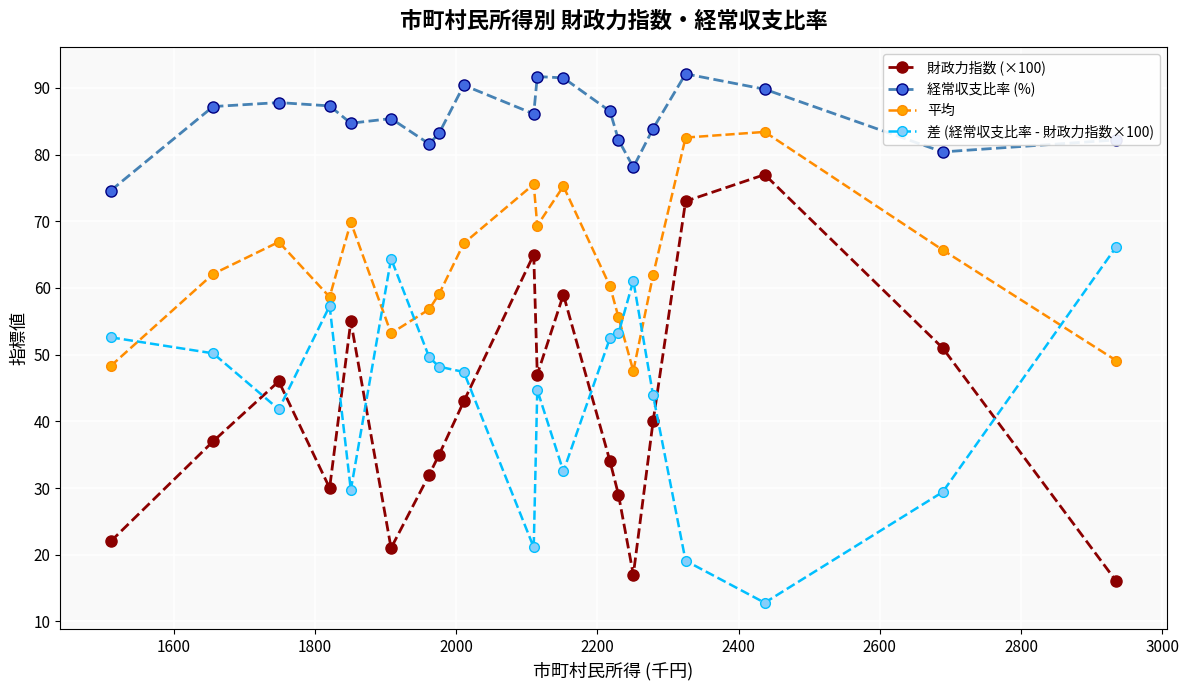

Which series has the widest spread of values?

財政力指数 (×100)